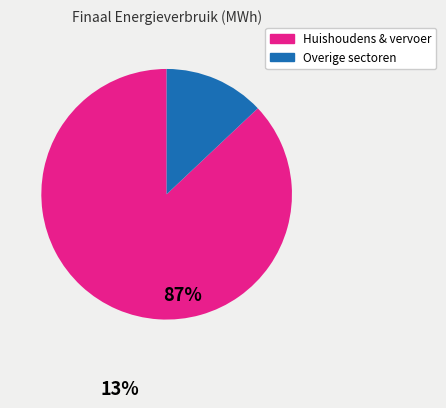

Is there a majority slice in this chart?

Yes